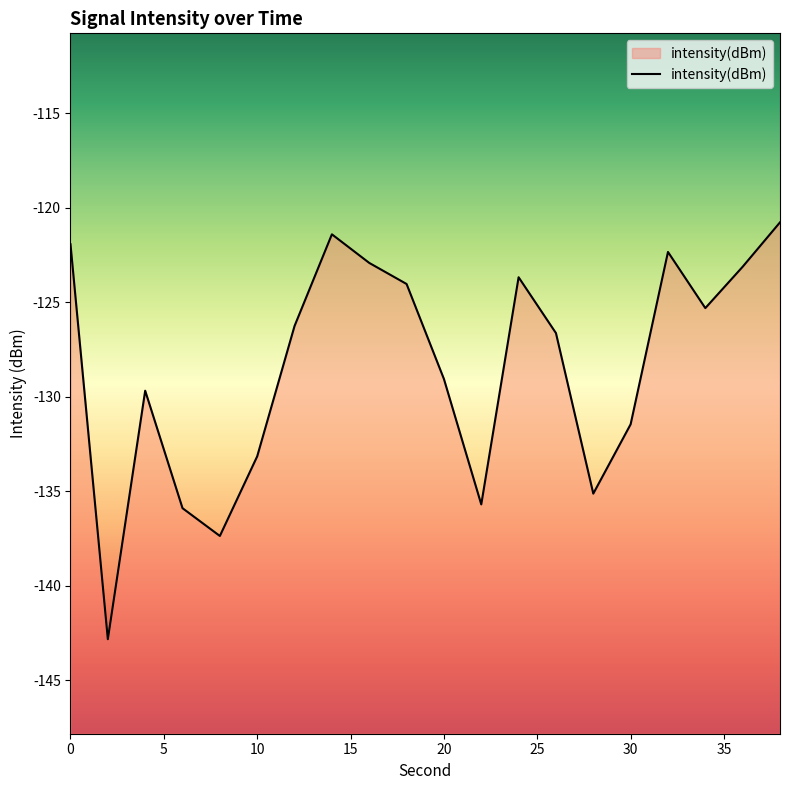

How many points are lower than both their immediate neighbors (excluding endpoints)?

5